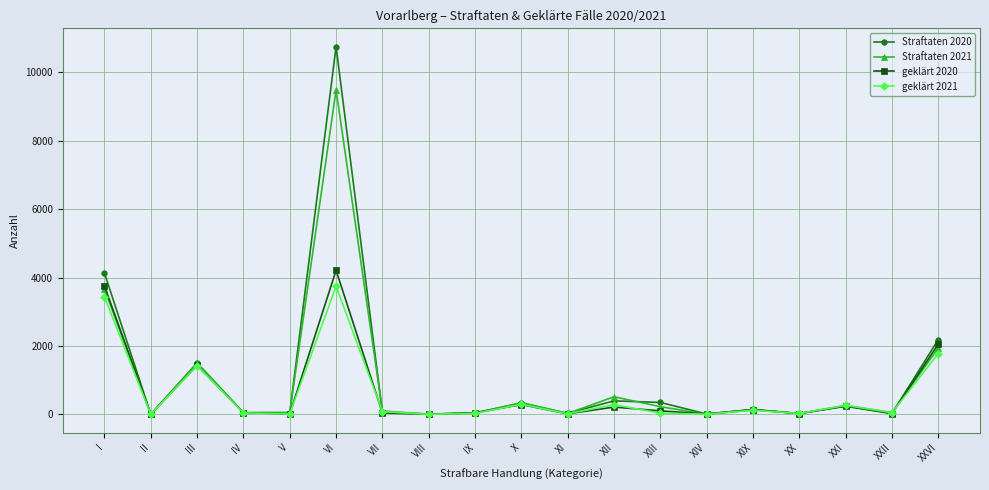

Which category has the highest value in the Straftaten 2021 series?

VI